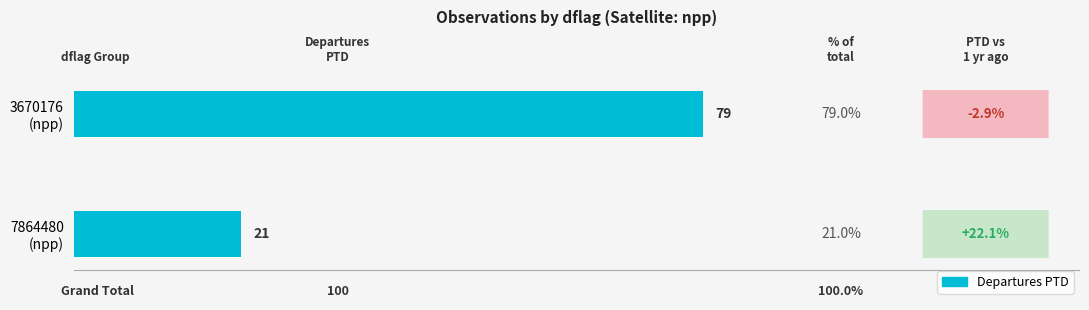

List the labels in order of value, smallest first.

7864480
(npp), 3670176
(npp)